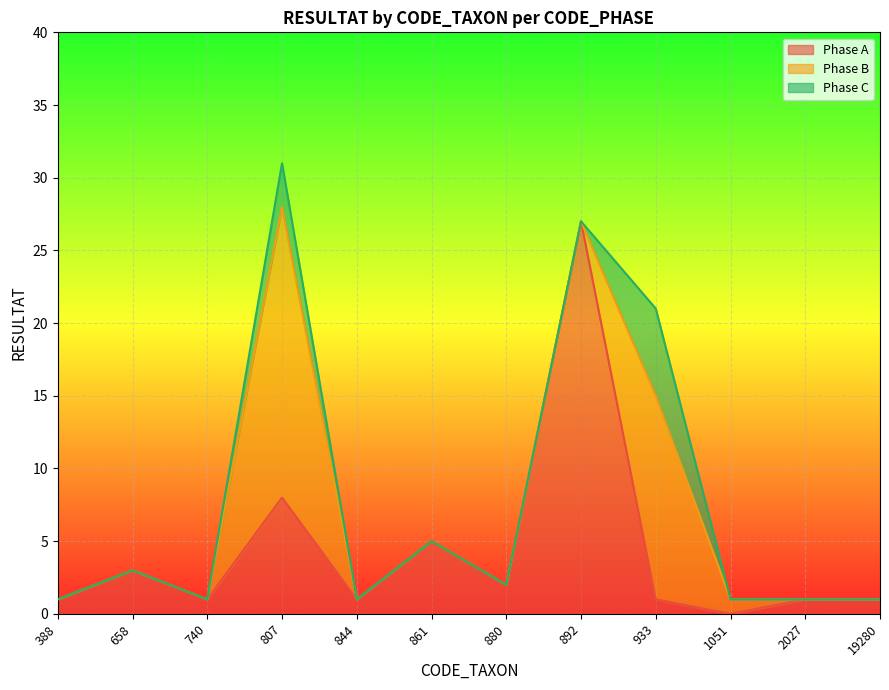

Reading right to left, extract all data points from this chart.

Phase A: 19280=1	2027=1	1051=0	933=1	892=27	880=2	861=5	844=1	807=8	740=1	658=3	388=1
Phase B: 19280=0	2027=0	1051=1	933=14	892=0	880=0	861=0	844=0	807=20	740=0	658=0	388=0
Phase C: 19280=0	2027=0	1051=0	933=6	892=0	880=0	861=0	844=0	807=3	740=0	658=0	388=0